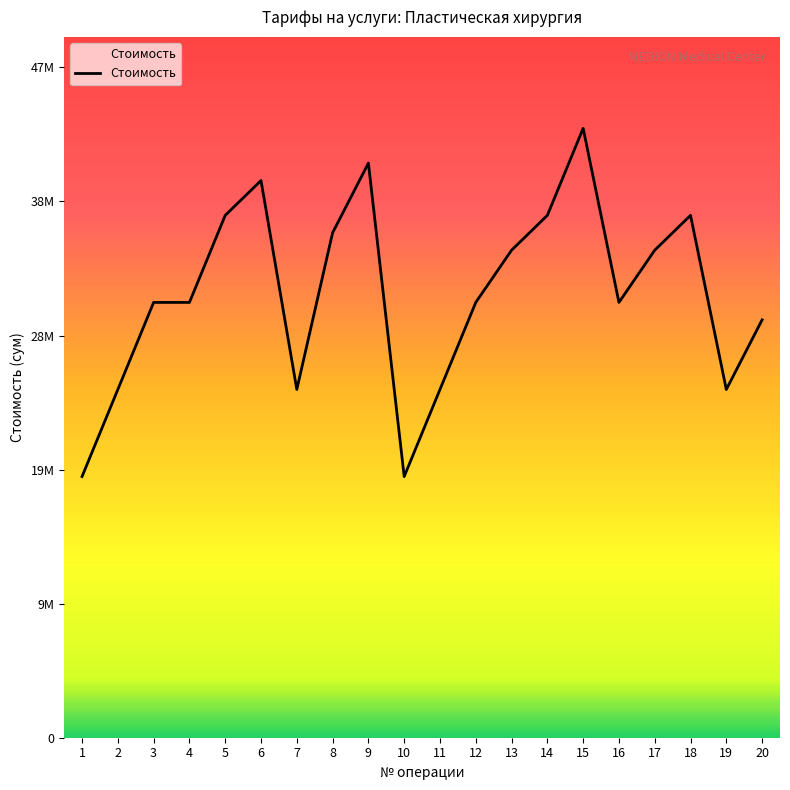

Does the chart display data point markers on the line(s)?

No